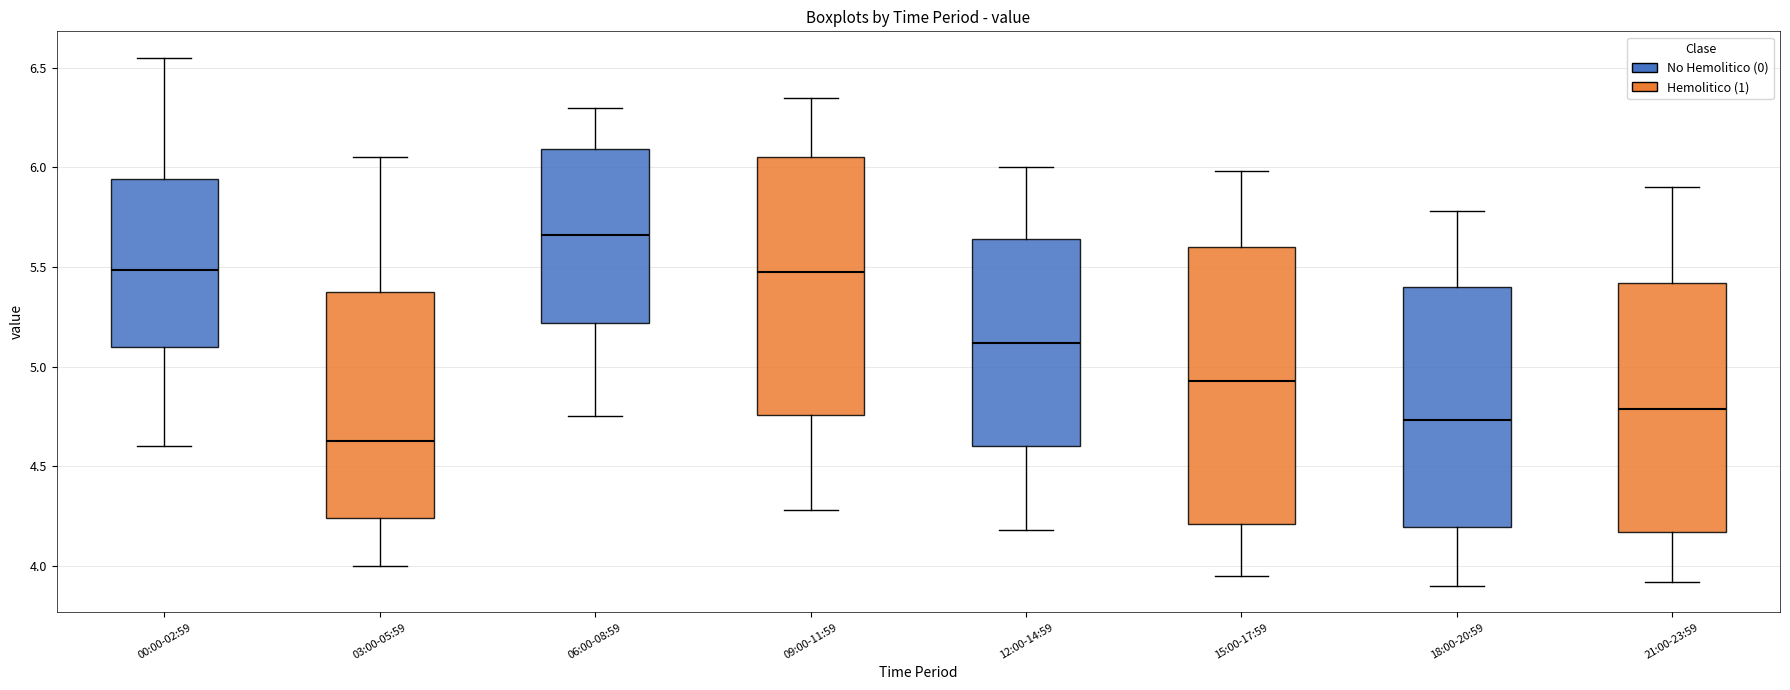

Reading left to right, transcribe this box plot: for each box, give where its median line is, the range the box spans, and where its two whiskers end, as read against the y-axis. The values are not printed on the chart, so give them approximately, as read against the axis.

00:00-02:59: median 5.50, box 5.10 to 5.95, whiskers 4.60 to 6.55
03:00-05:59: median 4.65, box 4.25 to 5.40, whiskers 4.00 to 6.05
06:00-08:59: median 5.65, box 5.20 to 6.10, whiskers 4.75 to 6.30
09:00-11:59: median 5.50, box 4.75 to 6.05, whiskers 4.30 to 6.35
12:00-14:59: median 5.10, box 4.60 to 5.65, whiskers 4.20 to 6.00
15:00-17:59: median 4.95, box 4.20 to 5.60, whiskers 3.95 to 6.00
18:00-20:59: median 4.75, box 4.20 to 5.40, whiskers 3.90 to 5.80
21:00-23:59: median 4.80, box 4.15 to 5.40, whiskers 3.90 to 5.90